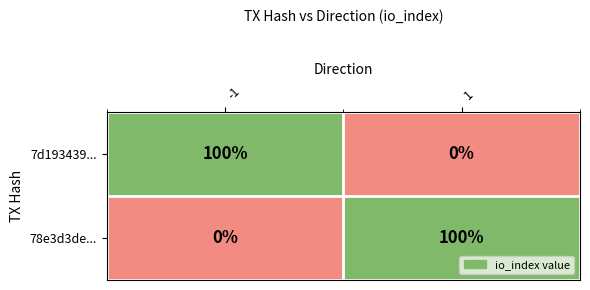

What is the spread (max minus min) of values at -1?

100